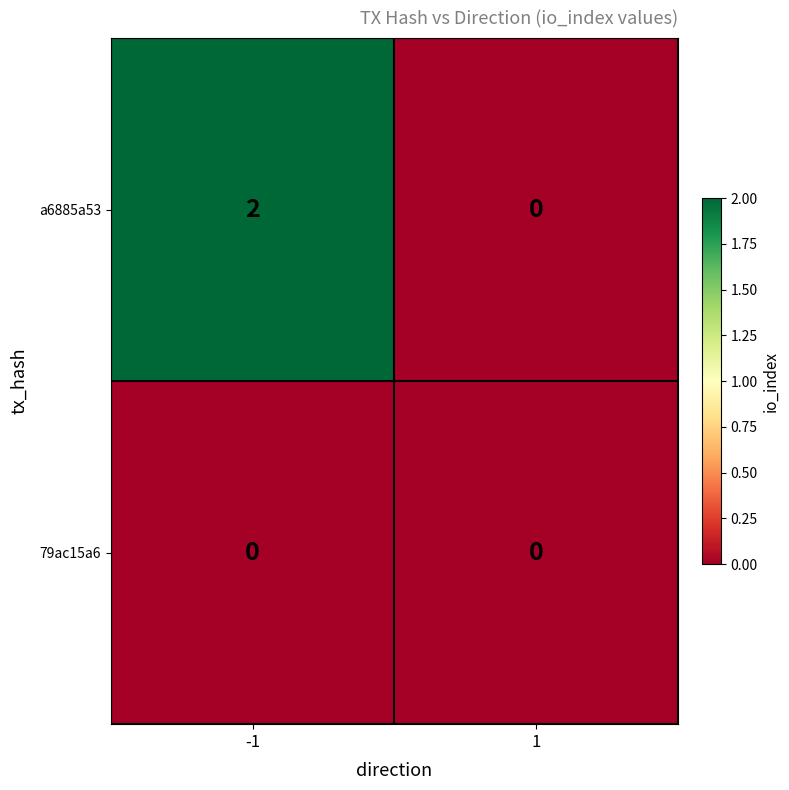

Which series has the largest range (max minus min)?

a6885a53